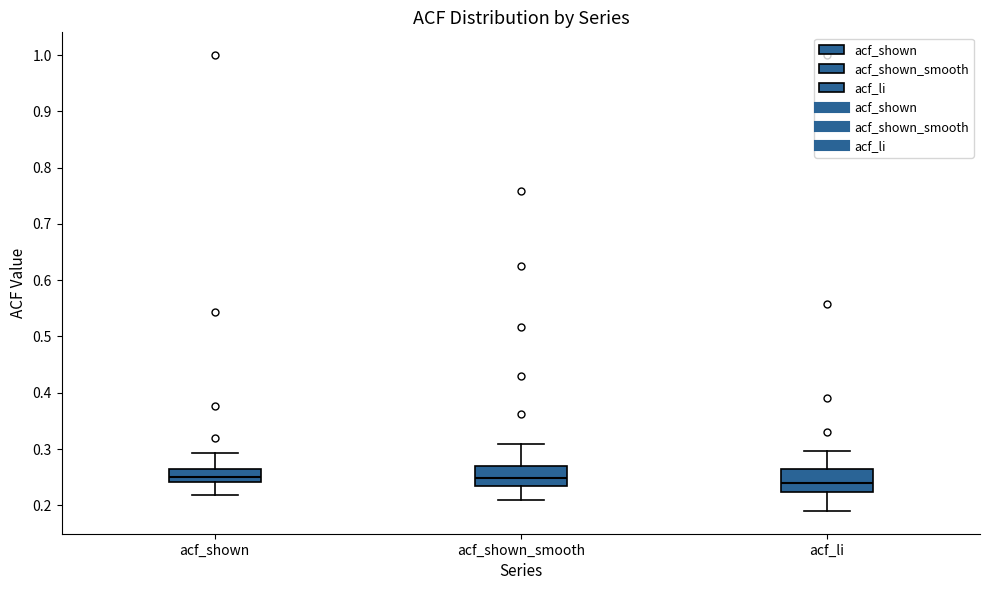

Where is the lower edge of the box for acf_li on the y-axis? The values are not printed on the chart, so give them approximately, as read against the axis.

0.22